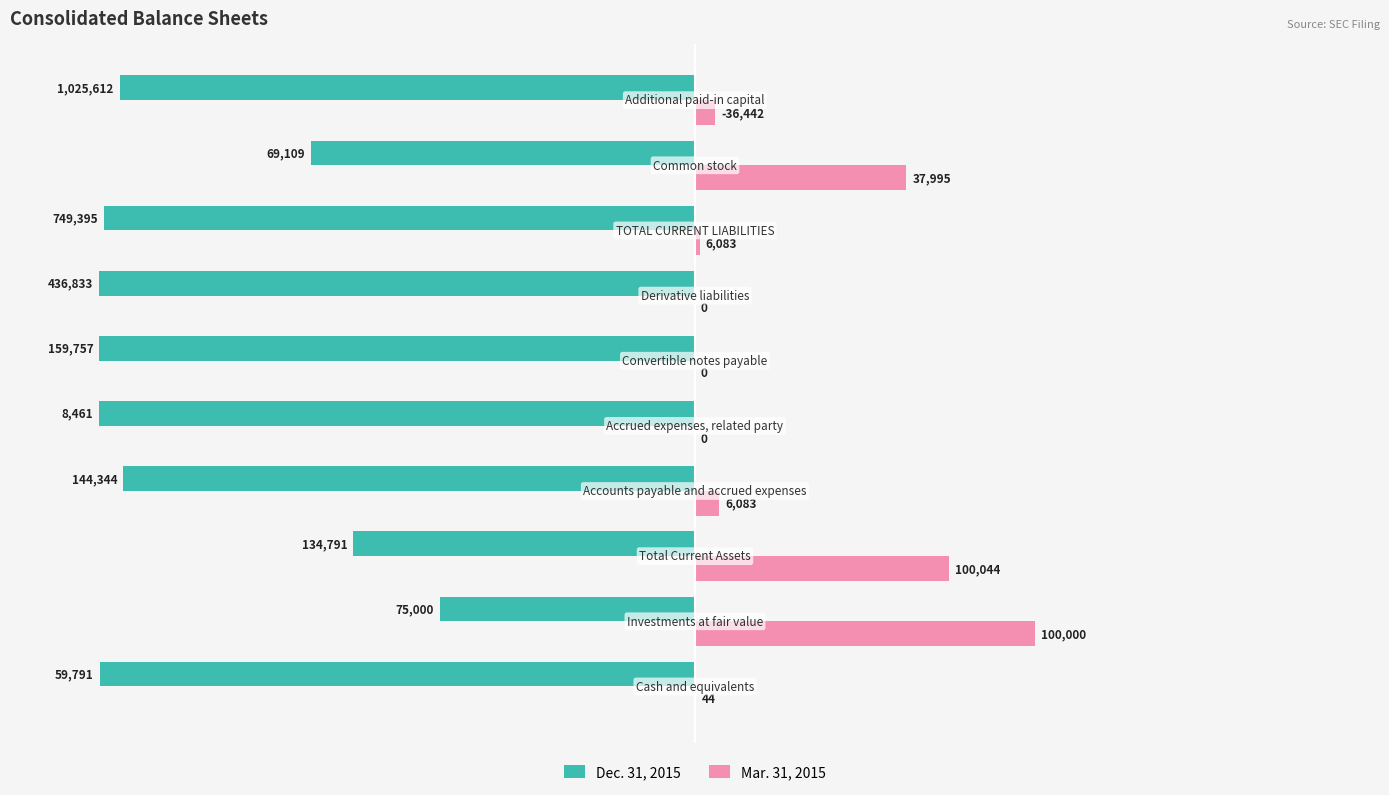

What are all the series names shown in the legend?

Dec. 31, 2015, Mar. 31, 2015